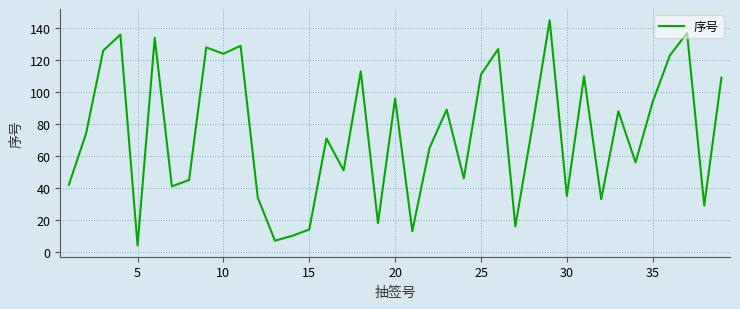

How many interior local peaks (higher than both neighbors) does the data have?

13